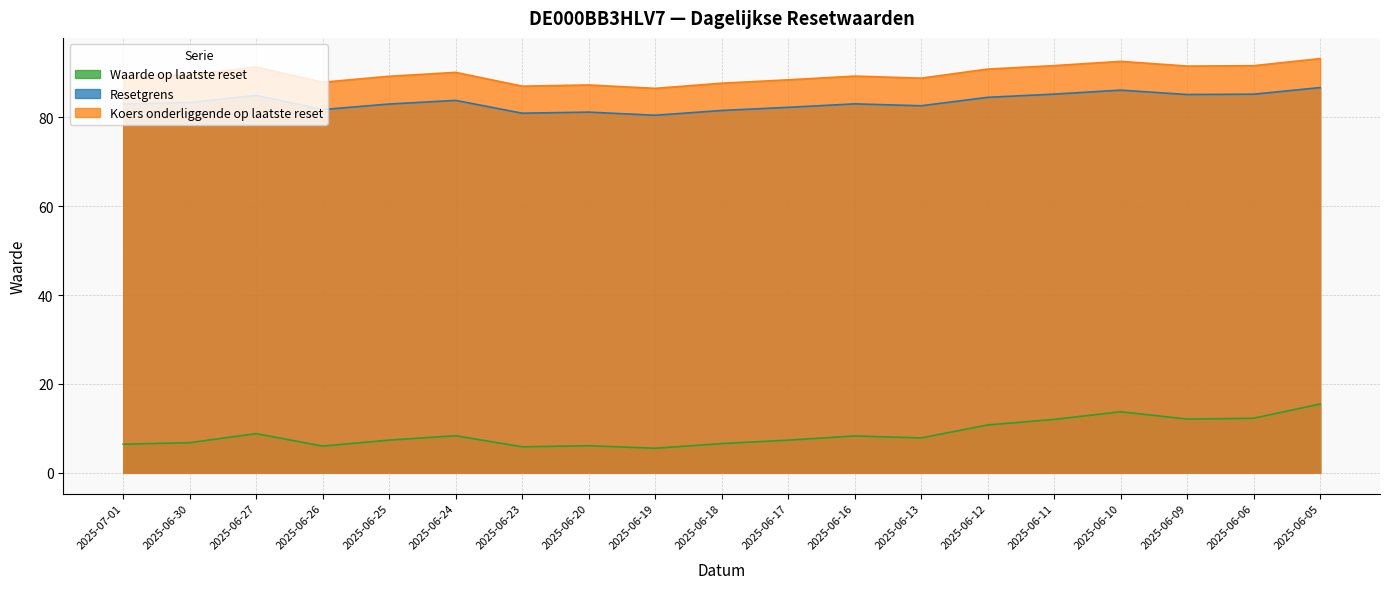

What is the total value across all series at 2025-06-16?

180.6